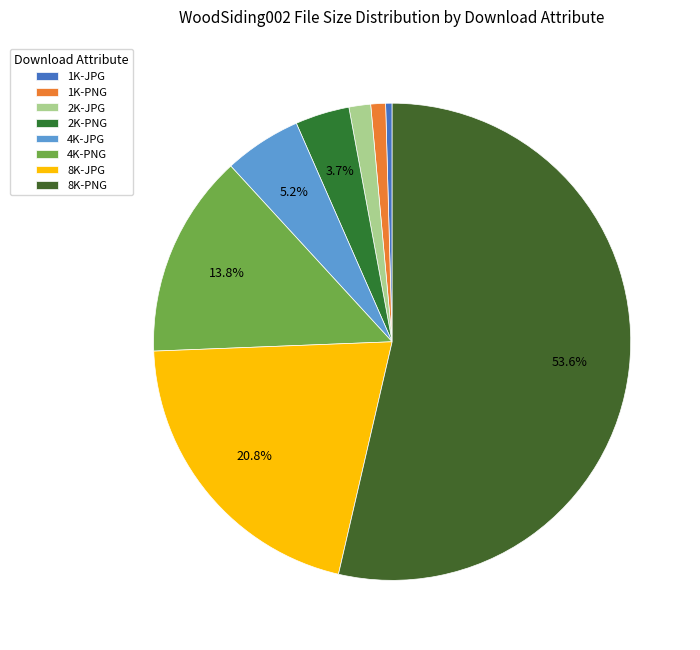

Which slice is the largest?

8K-PNG